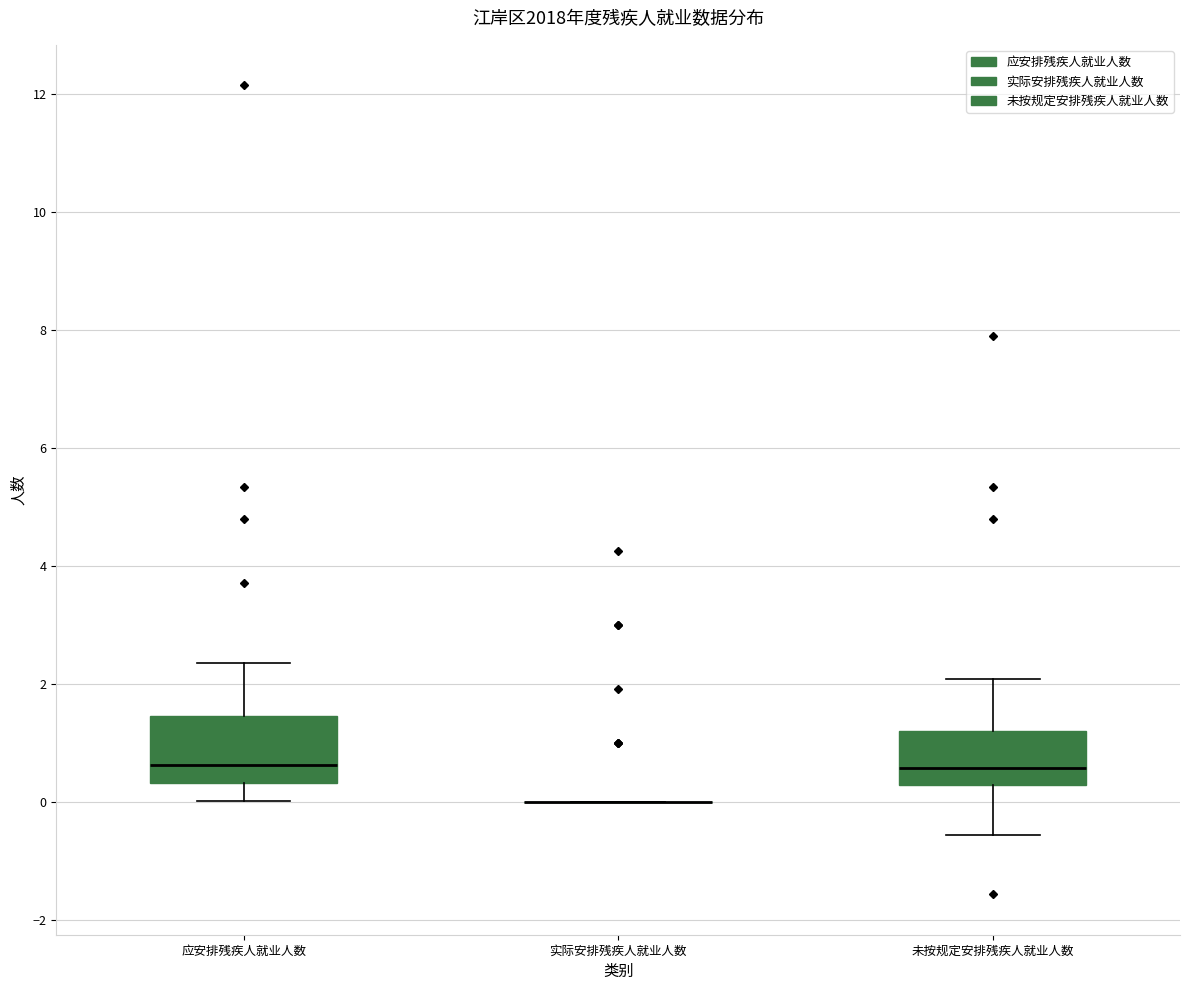

Reading left to right, read every box against the y-axis: the position of its median line, the range the box covers, and the ends of its whiskers. The values are not printed on the chart, so give them approximately, as read against the axis.

应安排残疾人就业人数: median 0.6, box 0.4 to 1.4, whiskers 0.0 to 2.4
实际安排残疾人就业人数: box collapsed to a line at 0.0, whiskers 0.0 to 0.0
未按规定安排残疾人就业人数: median 0.6, box 0.2 to 1.2, whiskers -0.6 to 2.0